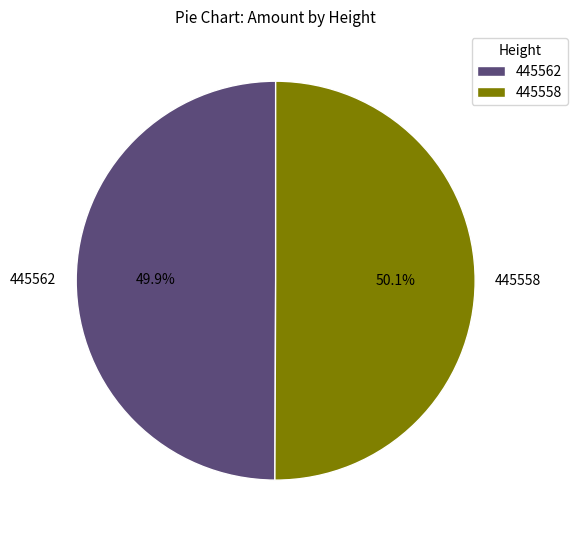

Combined, do 445558 and 445562 account for over 50%?

Yes